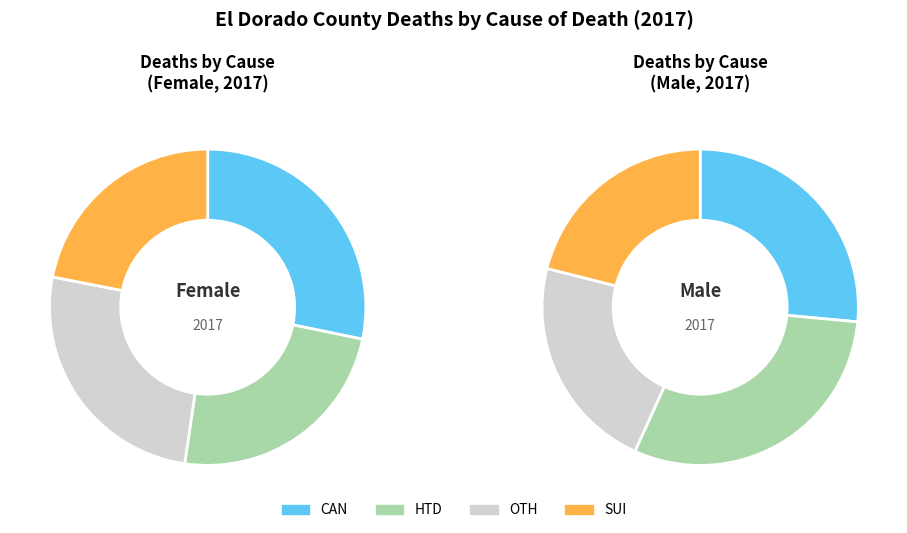

True or false: 17 accounts for 17% of the total.

False